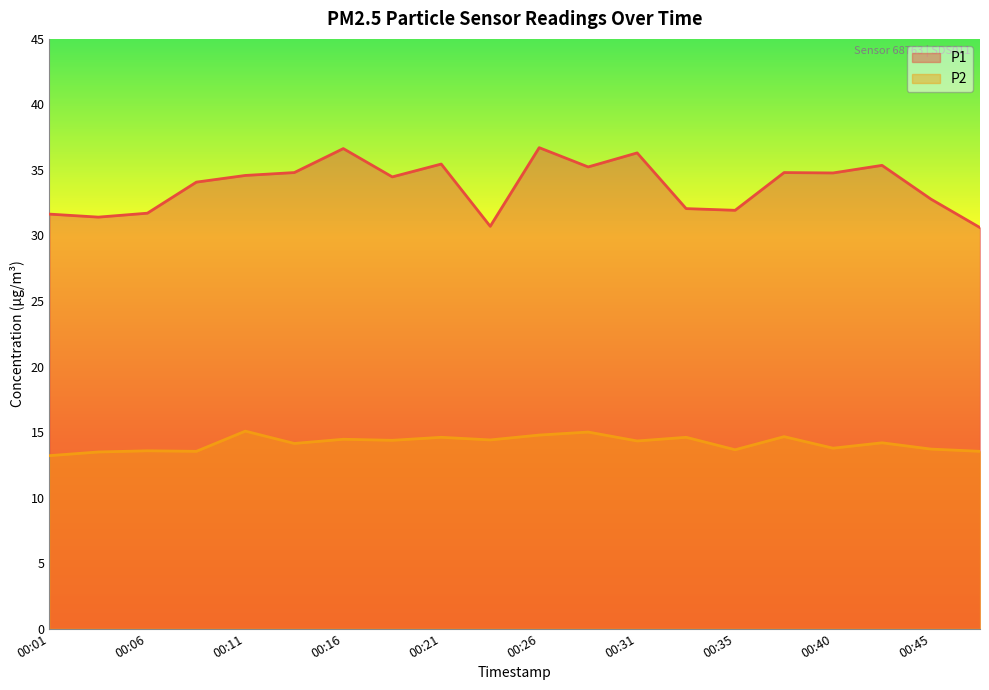

Does the chart display data point markers on the line(s)?

No